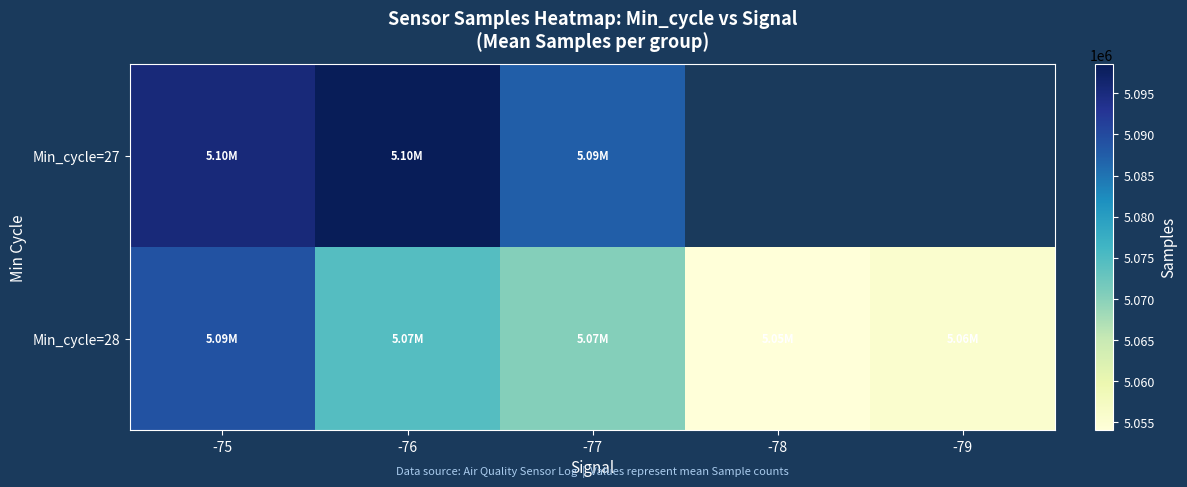

What value does the Min_cycle=28 series have at -76?

5074391.1